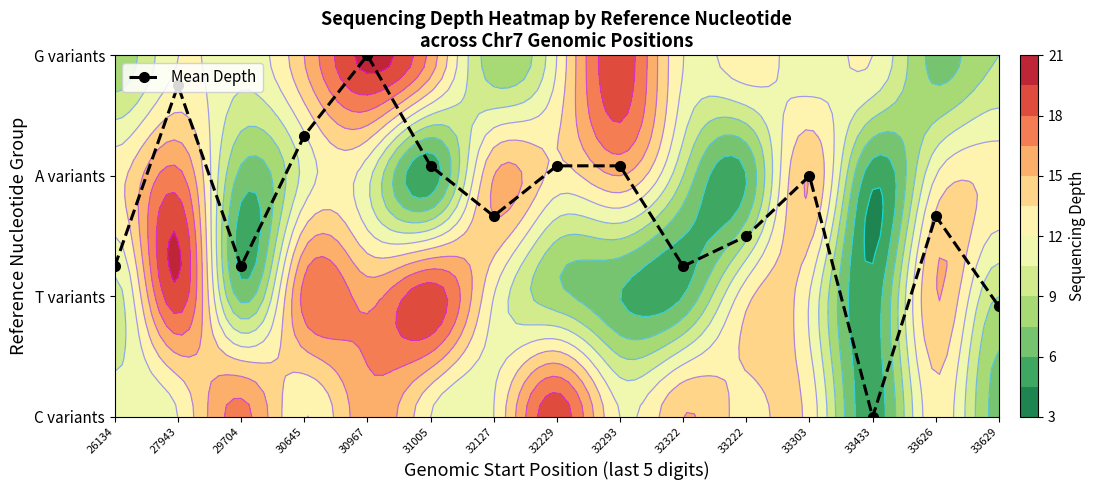

Is it true that the value at 33629 is 0.6?

False